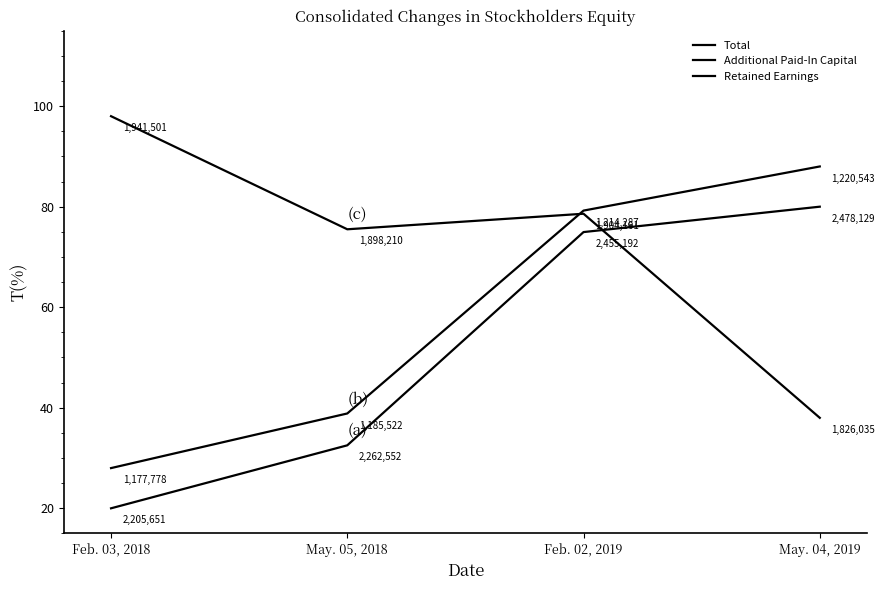

Does the chart display data point markers on the line(s)?

No